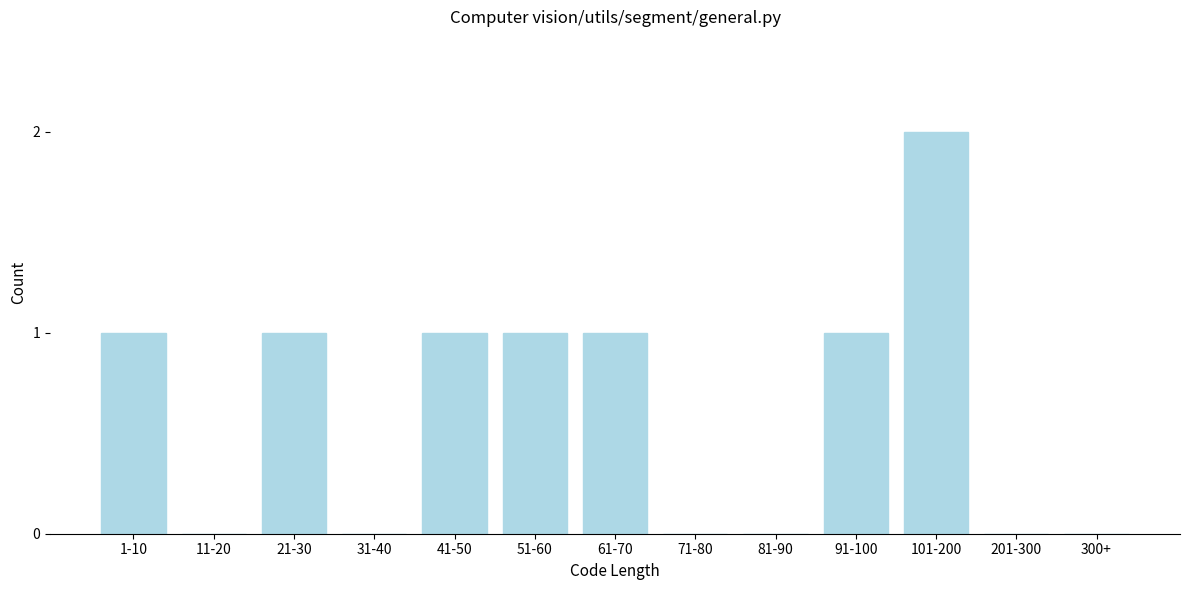

Reading right to left, list all the values displayed in this chart.

300+=0	201-300=0	101-200=2	91-100=1	81-90=0	71-80=0	61-70=1	51-60=1	41-50=1	31-40=0	21-30=1	11-20=0	1-10=1